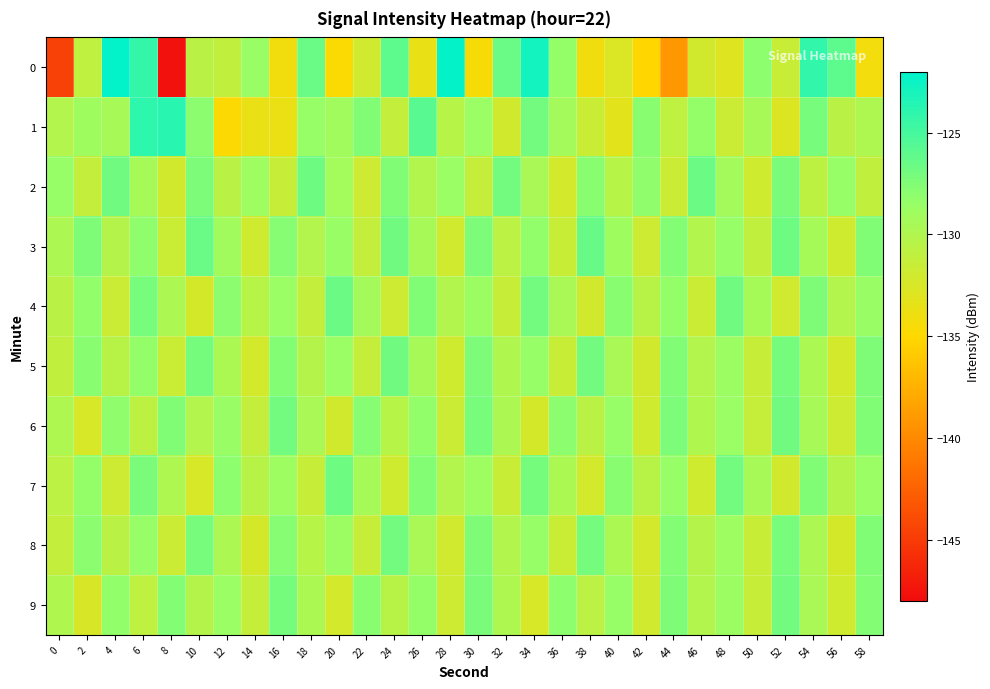

Reading left to right, extract all data points from this chart.

0: 0=-144.6	2=-130.9	4=-122.1	6=-124.3	8=-147.6	10=-130.6	12=-131.0	14=-128.6	16=-134.1	18=-126.5	20=-134.7	22=-132.0	24=-126.0	26=-133.7	28=-122.3	30=-134.6	32=-126.5	34=-122.9	36=-128.3	38=-134.1	40=-132.8	42=-135.2	44=-139.1	46=-132.1	48=-132.9	50=-128.0	52=-131.4	54=-124.2	56=-126.1	58=-134.2
1: 0=-130.2	2=-128.9	4=-129.5	6=-124.0	8=-123.8	10=-127.9	12=-134.9	14=-133.6	16=-133.8	18=-128.5	20=-129.1	22=-127.5	24=-131.2	26=-125.8	28=-130.4	30=-128.7	32=-132.1	34=-126.9	36=-129.3	38=-131.6	40=-133.2	42=-127.8	44=-130.9	46=-128.3	48=-131.7	50=-129.5	52=-132.8	54=-127.1	56=-130.6	58=-129.9
2: 0=-128.5	2=-131.2	4=-126.8	6=-129.4	8=-132.1	10=-127.3	12=-130.6	14=-128.9	16=-131.4	18=-126.7	20=-129.2	22=-131.8	24=-127.5	26=-130.1	28=-128.7	30=-131.3	32=-126.9	34=-129.6	36=-132.2	38=-127.8	40=-130.4	42=-128.1	44=-131.7	46=-126.6	48=-129.3	50=-131.9	52=-127.2	54=-130.8	56=-128.4	58=-131.1
3: 0=-129.8	2=-127.4	4=-130.3	6=-128.1	8=-131.6	10=-126.5	12=-129.1	14=-131.9	16=-127.7	18=-130.2	20=-128.6	22=-131.2	24=-126.8	26=-129.5	28=-132.0	30=-127.3	32=-130.7	34=-128.2	36=-131.5	38=-126.4	40=-129.0	42=-131.8	44=-127.6	46=-130.1	48=-128.5	50=-131.1	52=-126.7	54=-129.4	56=-131.9	58=-127.5
4: 0=-130.6	2=-128.2	4=-131.7	6=-127.1	8=-129.8	10=-132.3	12=-127.9	14=-130.4	16=-128.7	18=-131.2	20=-126.6	22=-129.3	24=-131.8	26=-127.5	28=-130.1	30=-128.8	32=-131.4	34=-126.9	36=-129.6	38=-132.1	40=-127.8	42=-130.5	44=-128.3	46=-131.7	48=-126.8	50=-129.4	52=-132.0	54=-127.4	56=-130.2	58=-128.6
5: 0=-131.1	2=-127.8	4=-130.5	6=-128.3	8=-131.6	10=-127.0	12=-129.7	14=-132.2	16=-127.6	18=-130.3	20=-128.7	22=-131.3	24=-126.8	26=-129.5	28=-131.9	30=-127.3	32=-130.0	34=-128.4	36=-131.5	38=-126.9	40=-129.6	42=-132.1	44=-127.5	46=-130.2	48=-128.8	50=-131.4	52=-127.0	54=-129.7	56=-132.2	58=-127.4
6: 0=-129.9	2=-132.4	4=-128.1	6=-130.8	8=-127.5	10=-130.2	12=-128.6	14=-131.2	16=-126.9	18=-129.6	20=-132.1	22=-127.7	24=-130.4	26=-128.2	28=-131.7	30=-127.1	32=-129.8	34=-132.3	36=-127.9	38=-130.6	40=-128.4	42=-131.9	44=-127.3	46=-130.0	48=-128.7	50=-131.3	52=-126.8	54=-129.5	56=-131.8	58=-127.5
7: 0=-130.7	2=-128.3	4=-131.8	6=-127.2	8=-129.9	10=-132.4	12=-128.0	14=-130.5	16=-128.9	18=-131.4	20=-126.7	22=-129.4	24=-131.9	26=-127.6	28=-130.2	30=-128.9	32=-131.5	34=-127.0	36=-129.7	38=-132.2	40=-127.8	42=-130.5	44=-128.4	46=-131.9	48=-126.9	50=-129.5	52=-132.1	54=-127.5	56=-130.3	58=-128.7
8: 0=-131.2	2=-127.9	4=-130.6	6=-128.4	8=-131.7	10=-127.1	12=-129.8	14=-132.3	16=-127.7	18=-130.4	20=-128.8	22=-131.4	24=-126.9	26=-129.6	28=-132.0	30=-127.4	32=-130.1	34=-128.5	36=-131.6	38=-127.0	40=-129.7	42=-132.2	44=-127.6	46=-130.3	48=-128.9	50=-131.5	52=-127.1	54=-129.8	56=-132.3	58=-127.5
9: 0=-130.0	2=-132.5	4=-128.2	6=-130.9	8=-127.6	10=-130.3	12=-128.7	14=-131.3	16=-127.0	18=-129.7	20=-132.2	22=-127.8	24=-130.5	26=-128.3	28=-131.8	30=-127.2	32=-129.9	34=-132.4	36=-128.0	38=-130.7	40=-128.5	42=-132.0	44=-127.4	46=-130.1	48=-128.8	50=-131.4	52=-126.9	54=-129.6	56=-131.9	58=-127.6